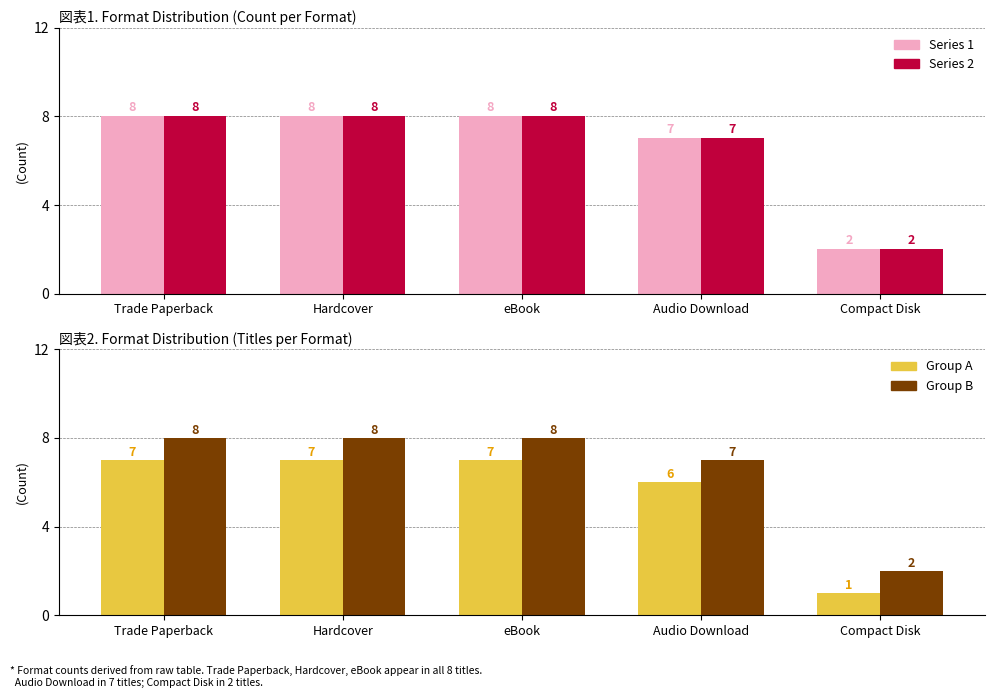

What is the maximum value for Group A?

7